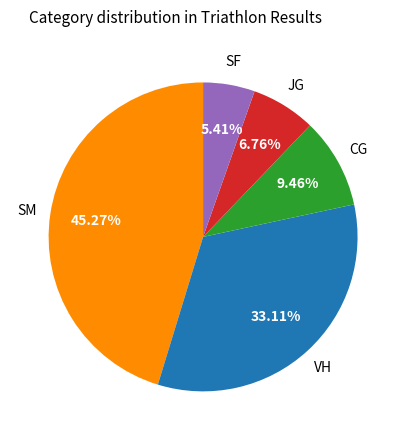

Does any single category account for the majority?

No